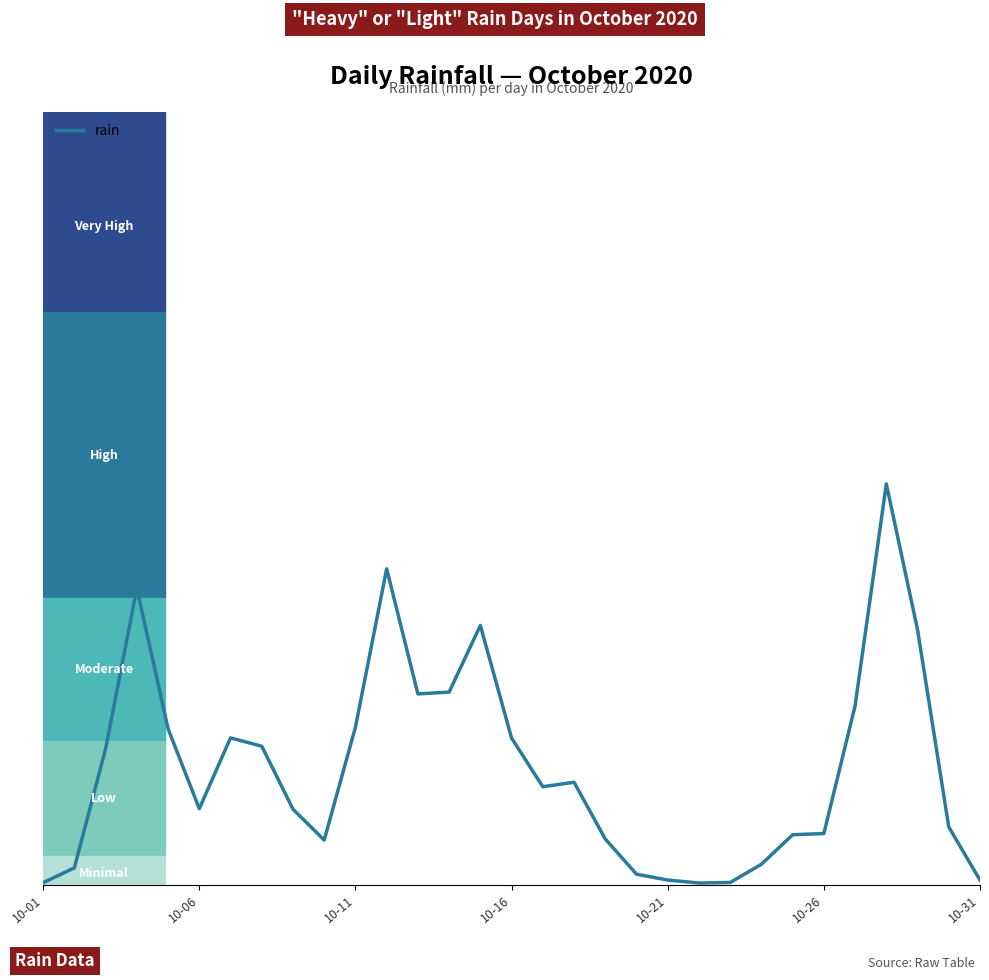

Where does the data first go above 3?

10-11